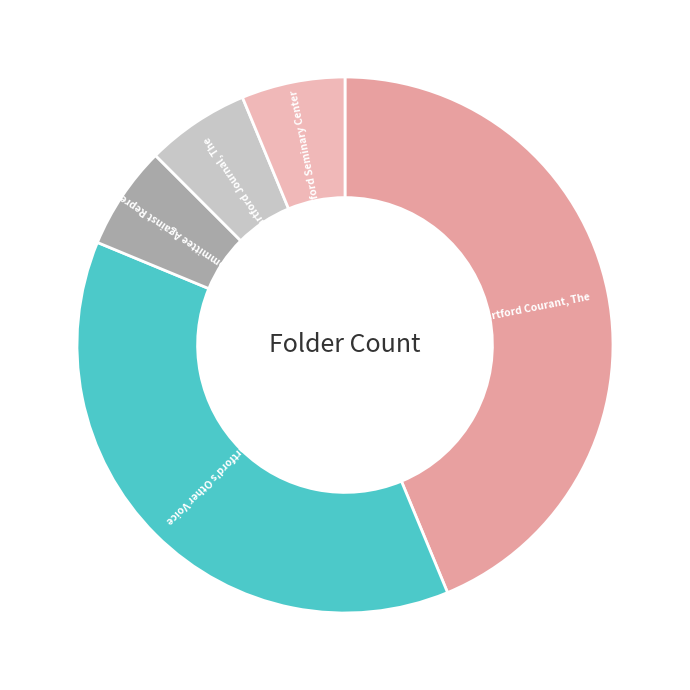

Rank the categories by value from lowest to highest.

Hartford Committee Against Repression, Hartford Journal, The, Hartford Seminary Center, Hartford's Other Voice, Hartford Courant, The